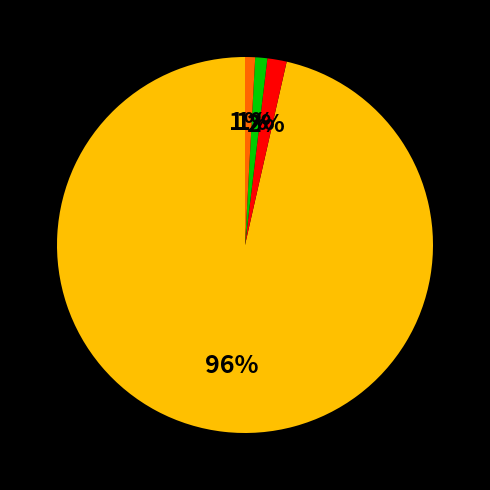

How many segments does this pie chart have?

4